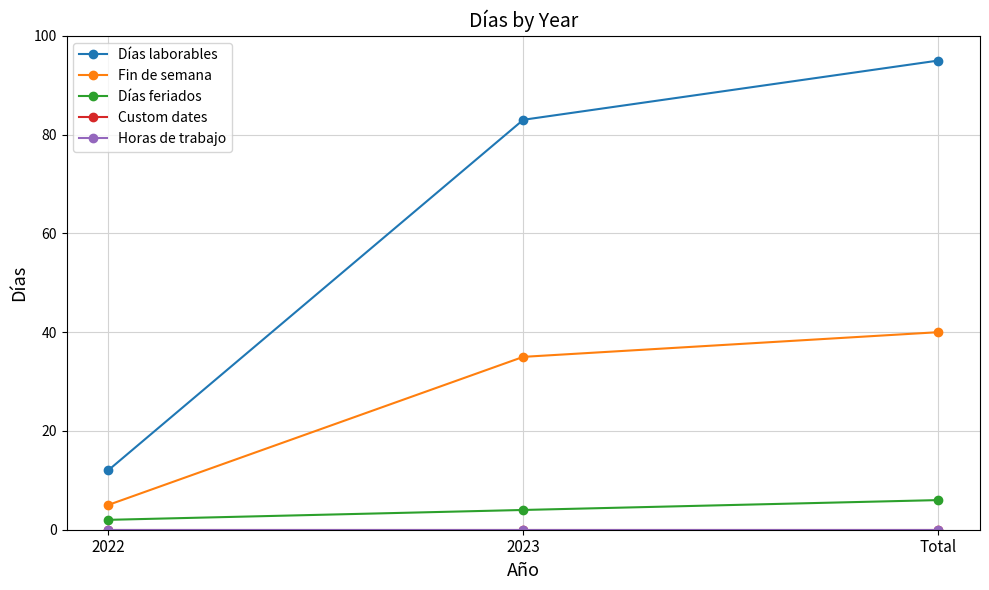

Is this an area chart (filled region under the line)?

No